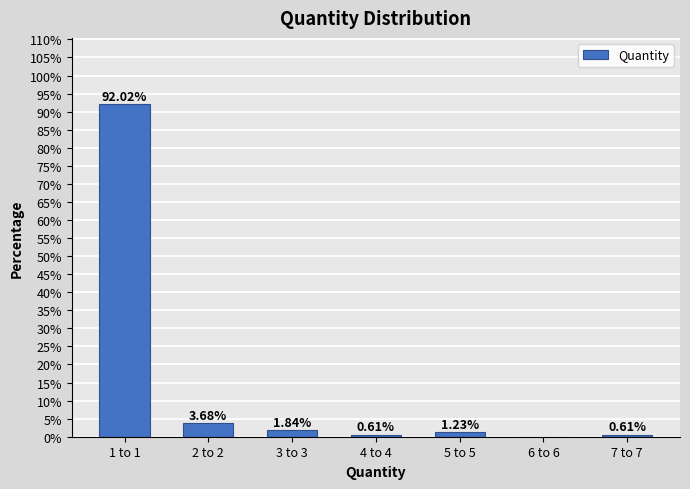

What is the ratio of the value at 7 to 7 to the value at 5 to 5?

0.5